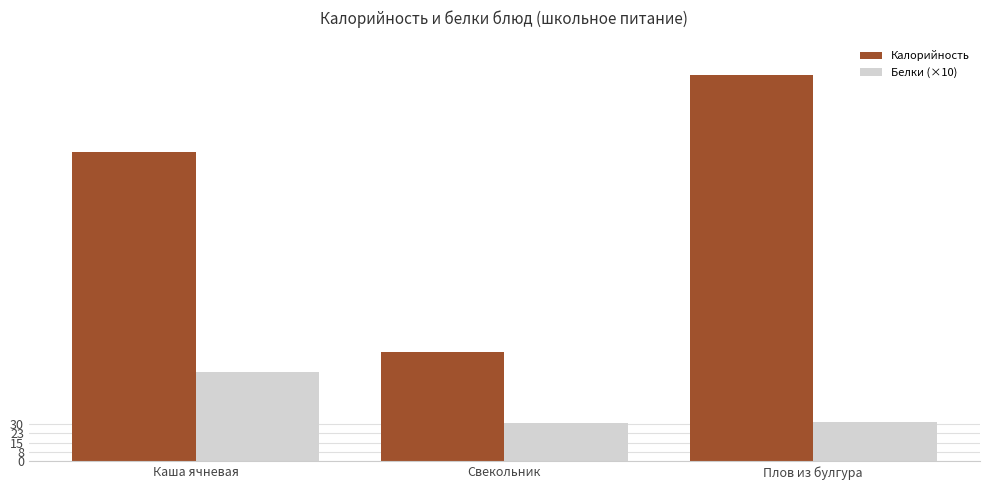

What is the spread (max minus min) of values at Свекольник?

57.0